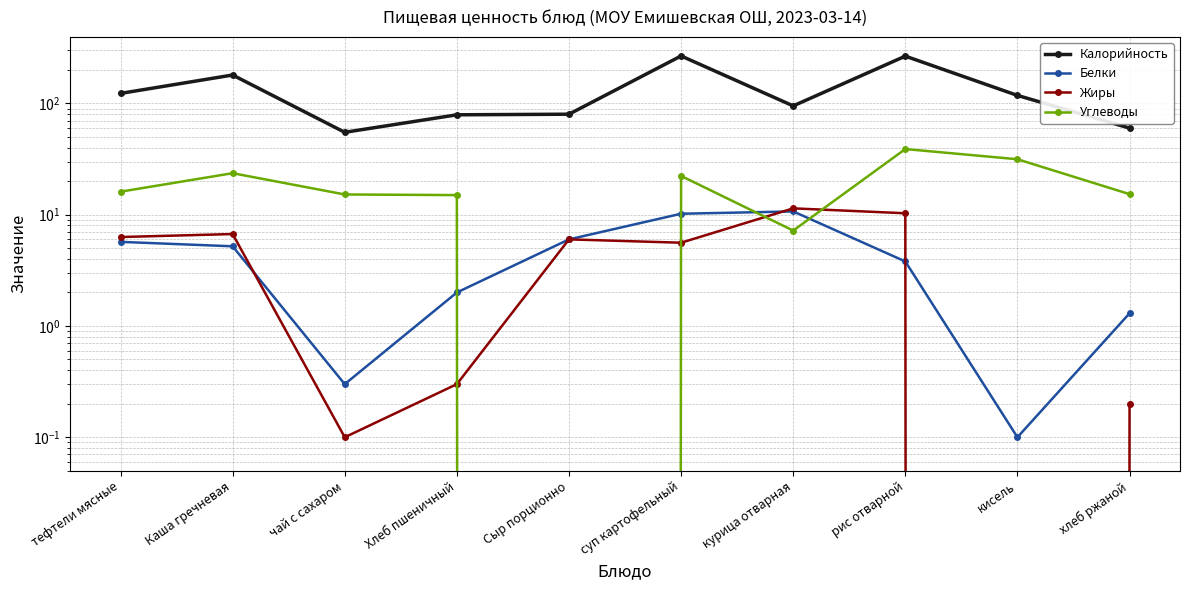

What is the label of the 8th point from the left?

рис отварной